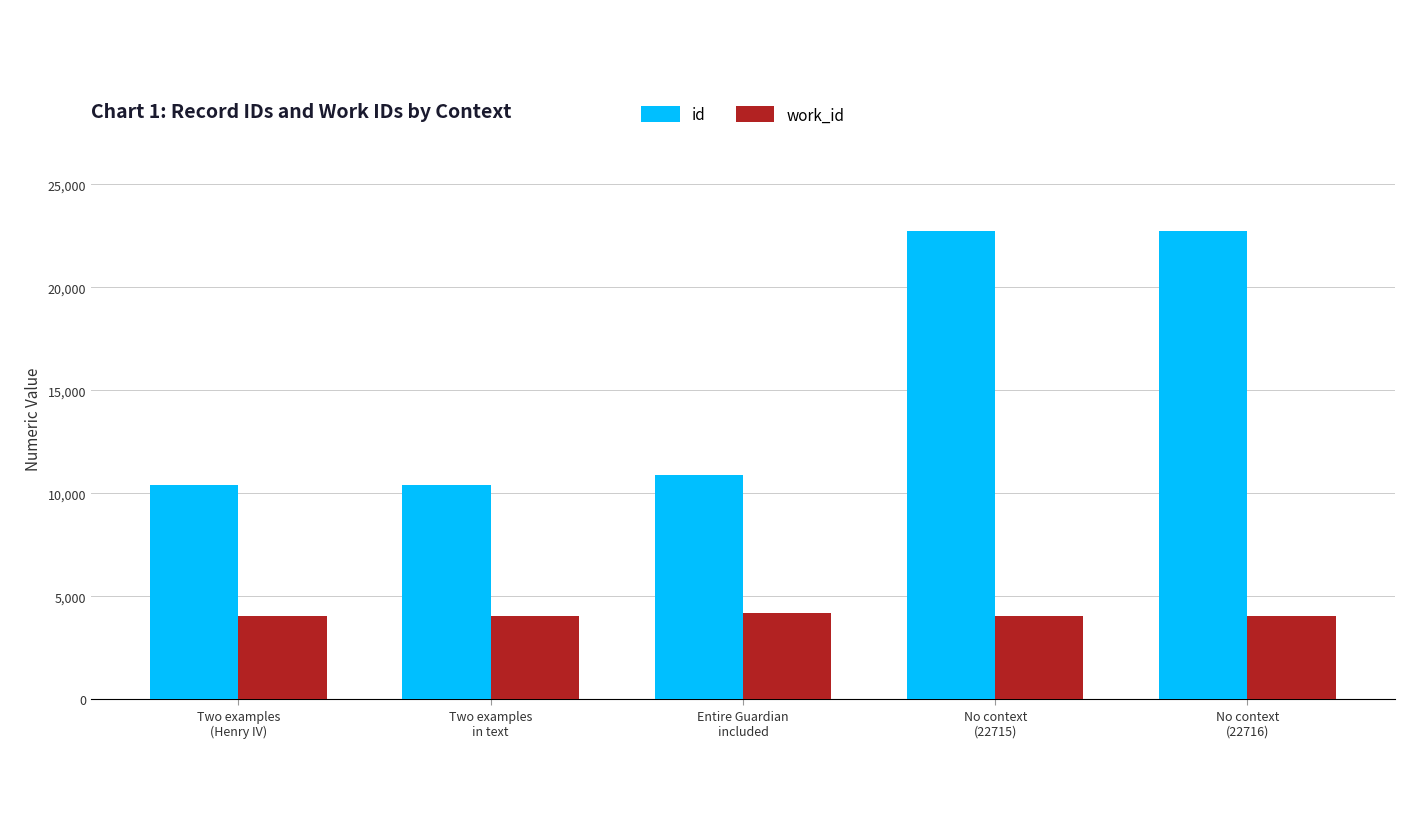

How many values in the work_id series exceed 4024?

1